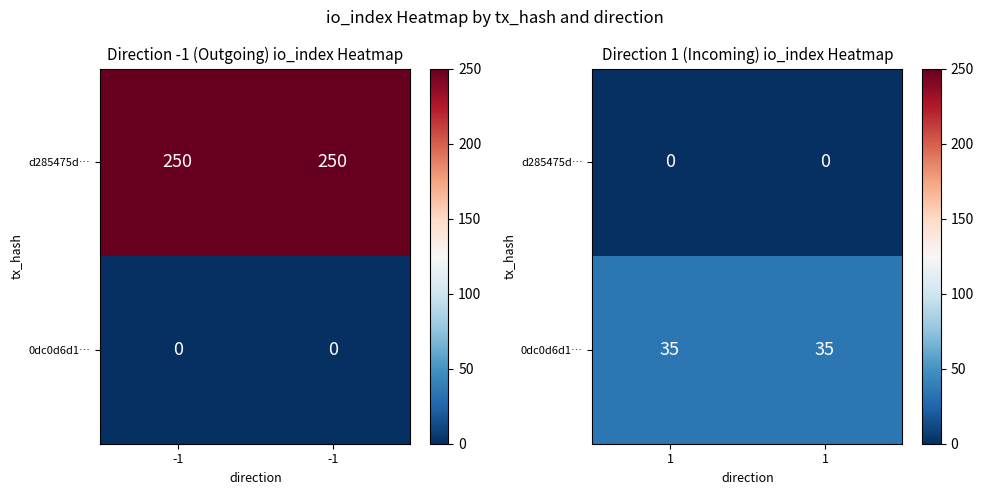

At which label does d285475d… reach its minimum?

1